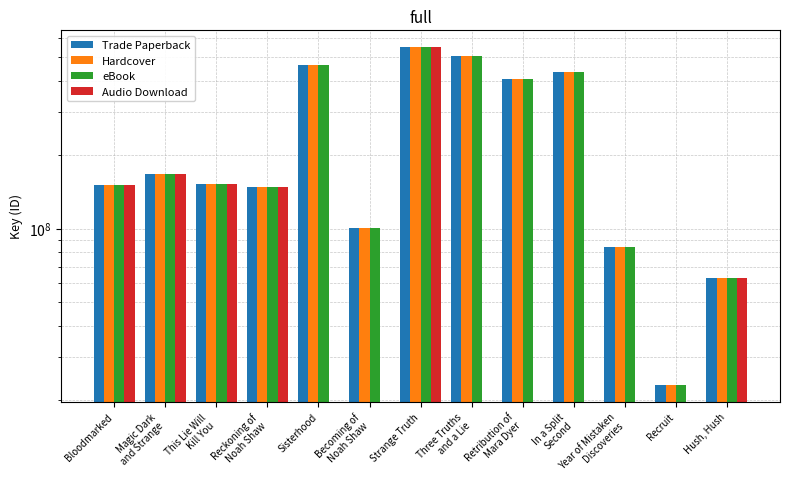

How many distinct data groups are displayed?

4